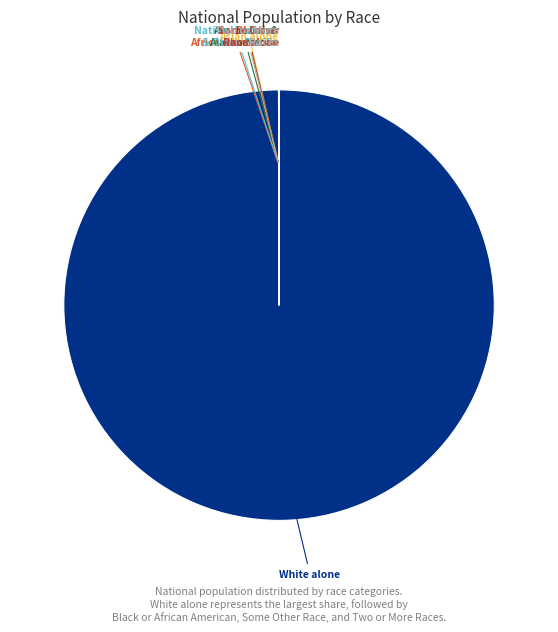

Is there any slice that represents more than half of the pie?

Yes